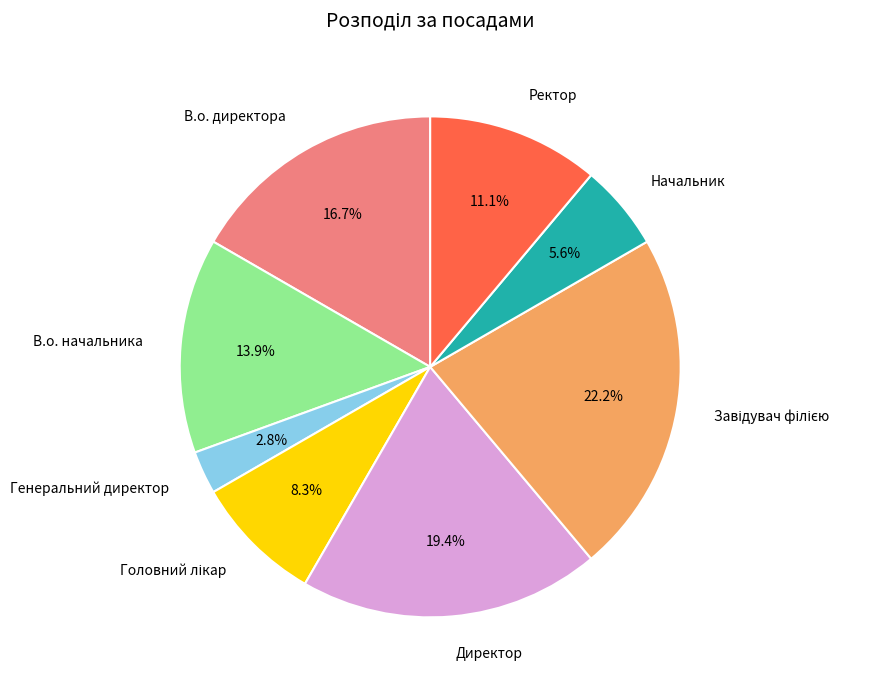

What is the smallest slice in the pie chart?

Генеральний директор